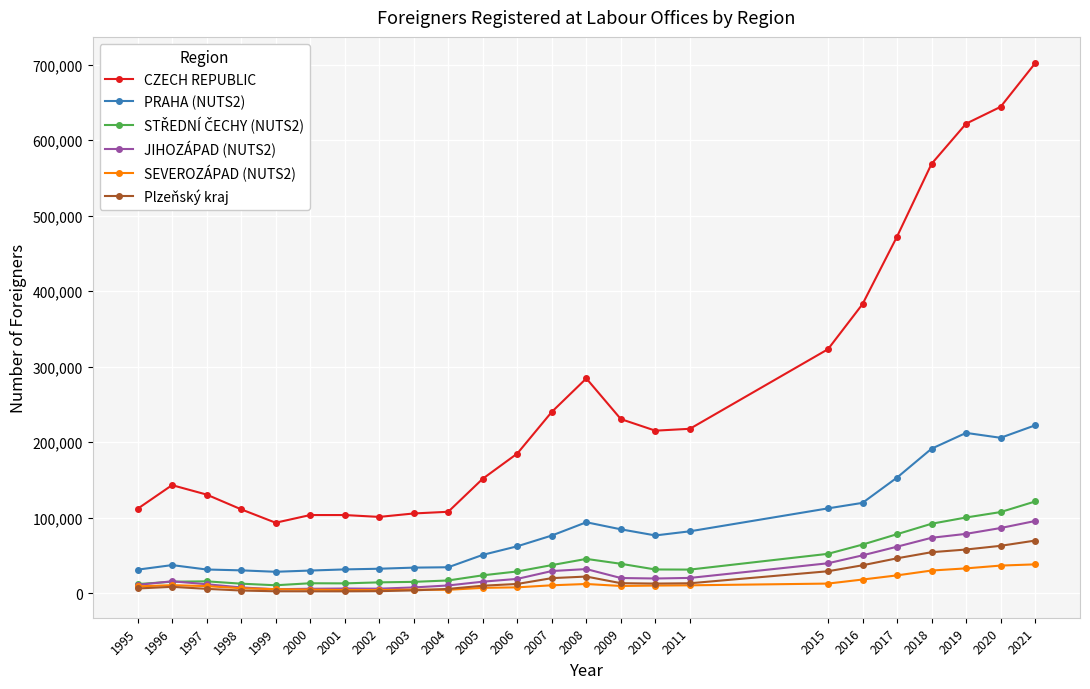

Which series has the largest range (max minus min)?

CZECH REPUBLIC